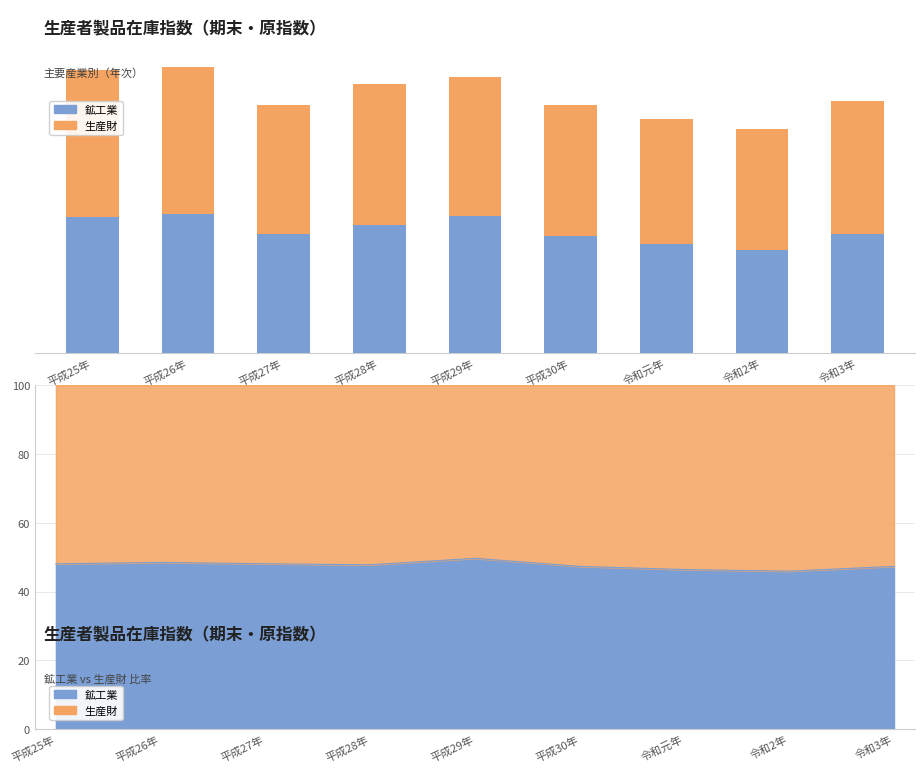

Rank the series at 平成26年 from highest to lowest value.

生産財, 鉱工業